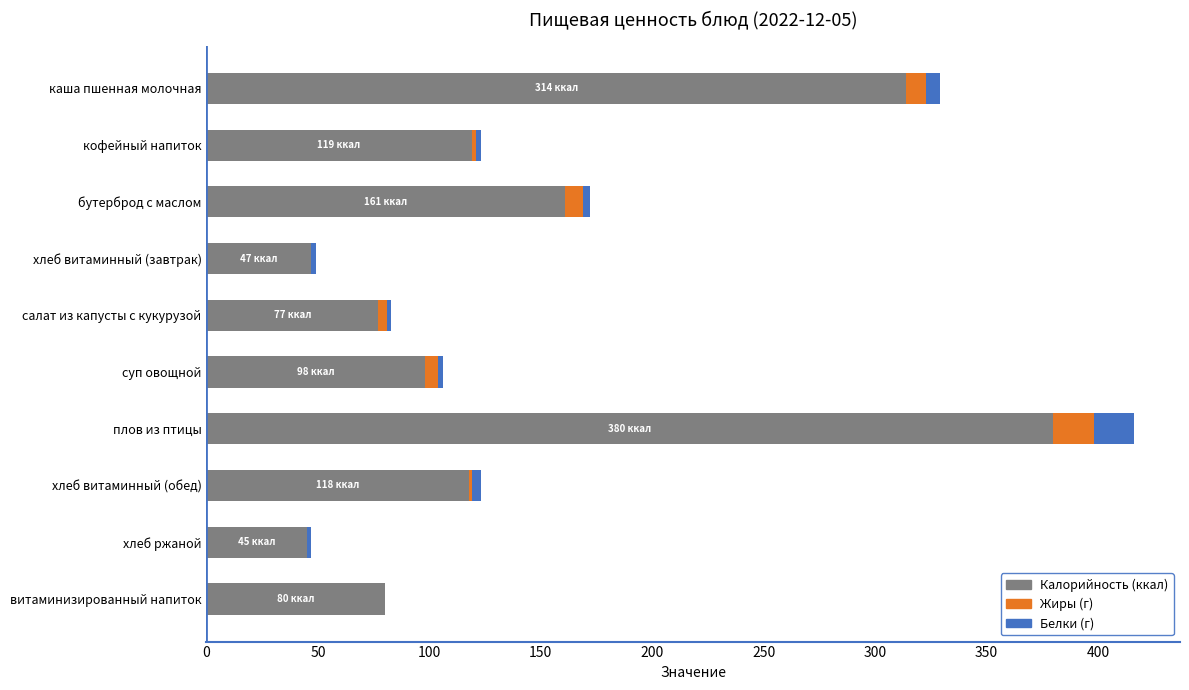

At which category is the sum across all series the highest?

плов из птицы